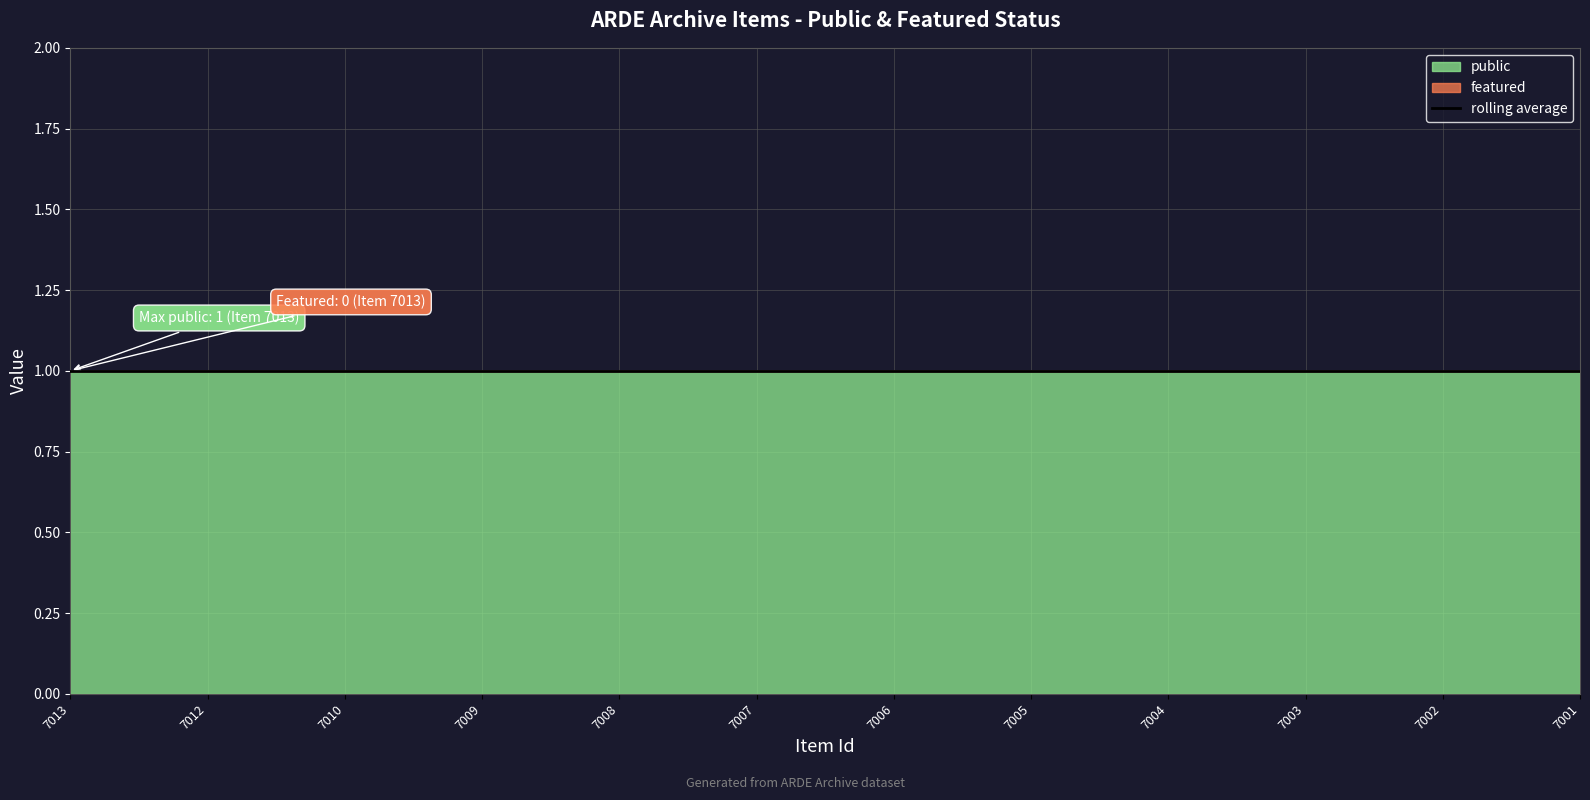

Which category has the lowest value in the featured series?

7013